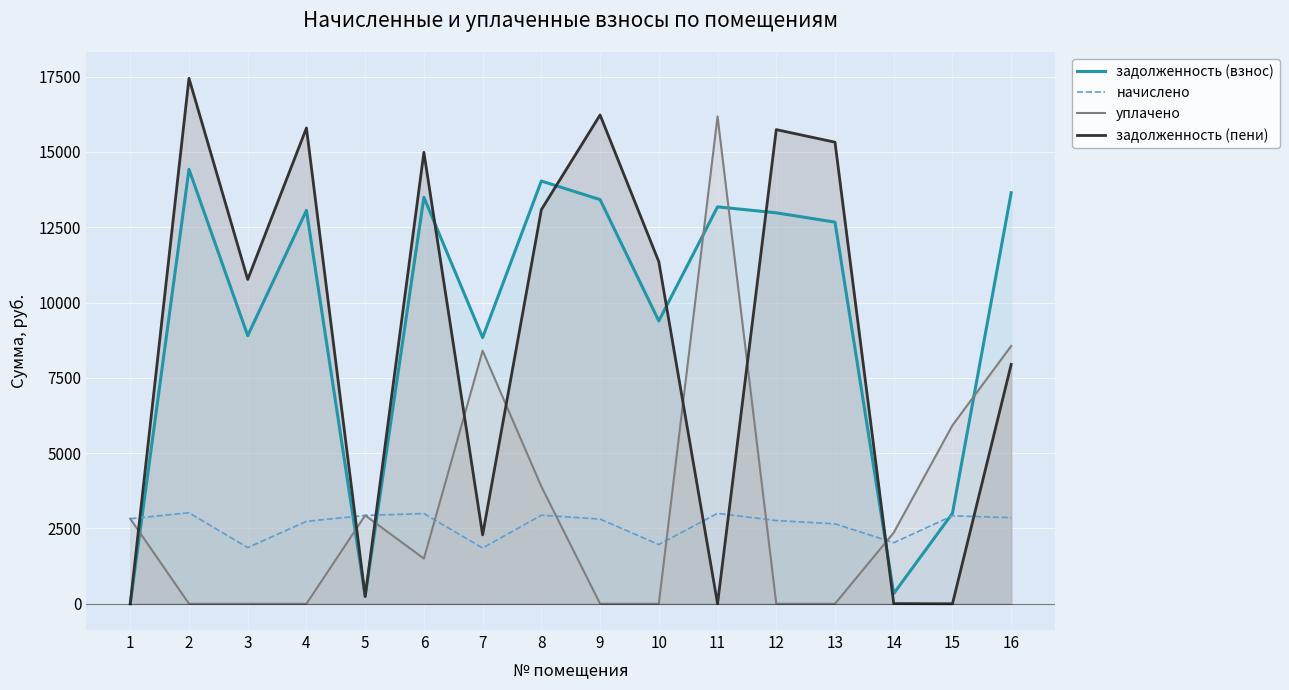

The value of задолженность (взнос) at 3 is 2489.4. True or false?

False